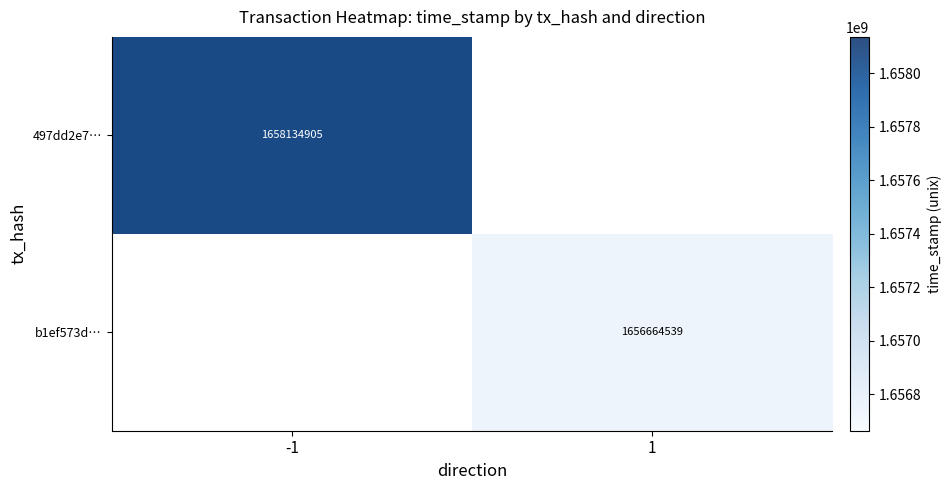

How many categories are shown in the chart?

2